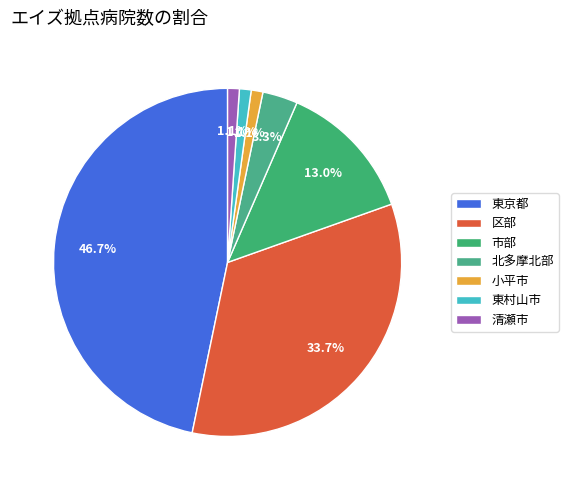

Combined, what portion of the pie is 北多摩北部 and 清瀬市?

4.3%